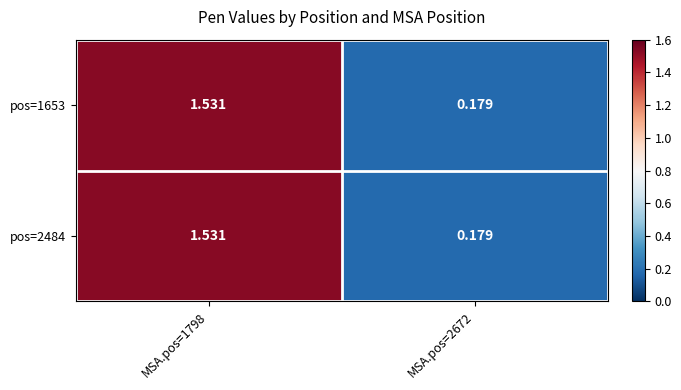

Which label corresponds to the largest value in the chart?

MSA.pos=1798